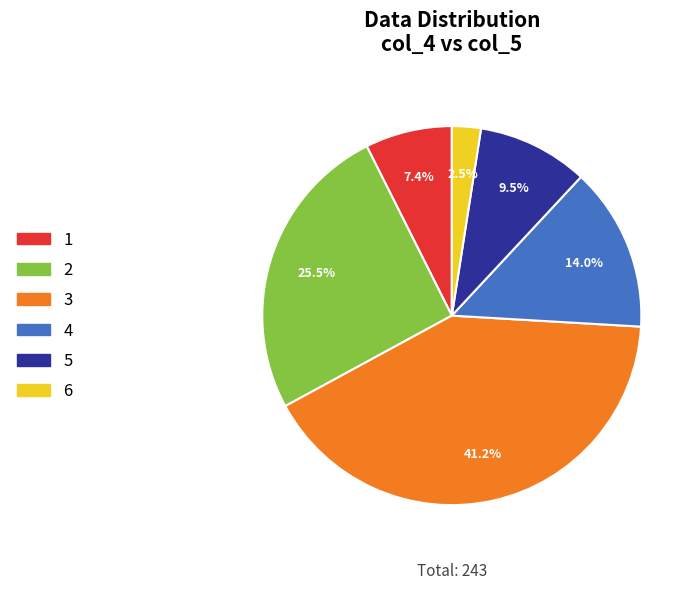

Which slice is the smallest?

6